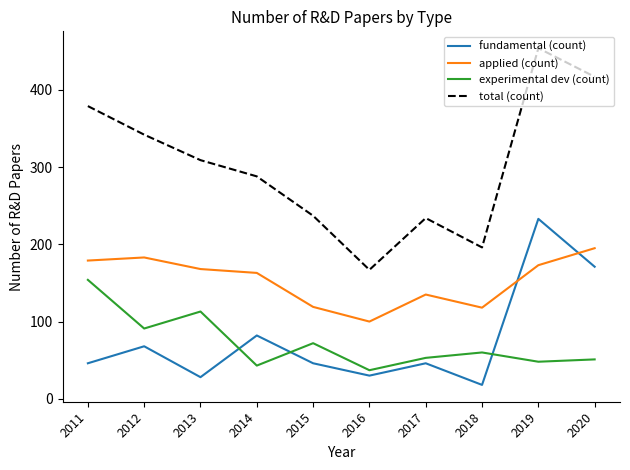

Which series changed the most between 2016 and 2017?

total (count)